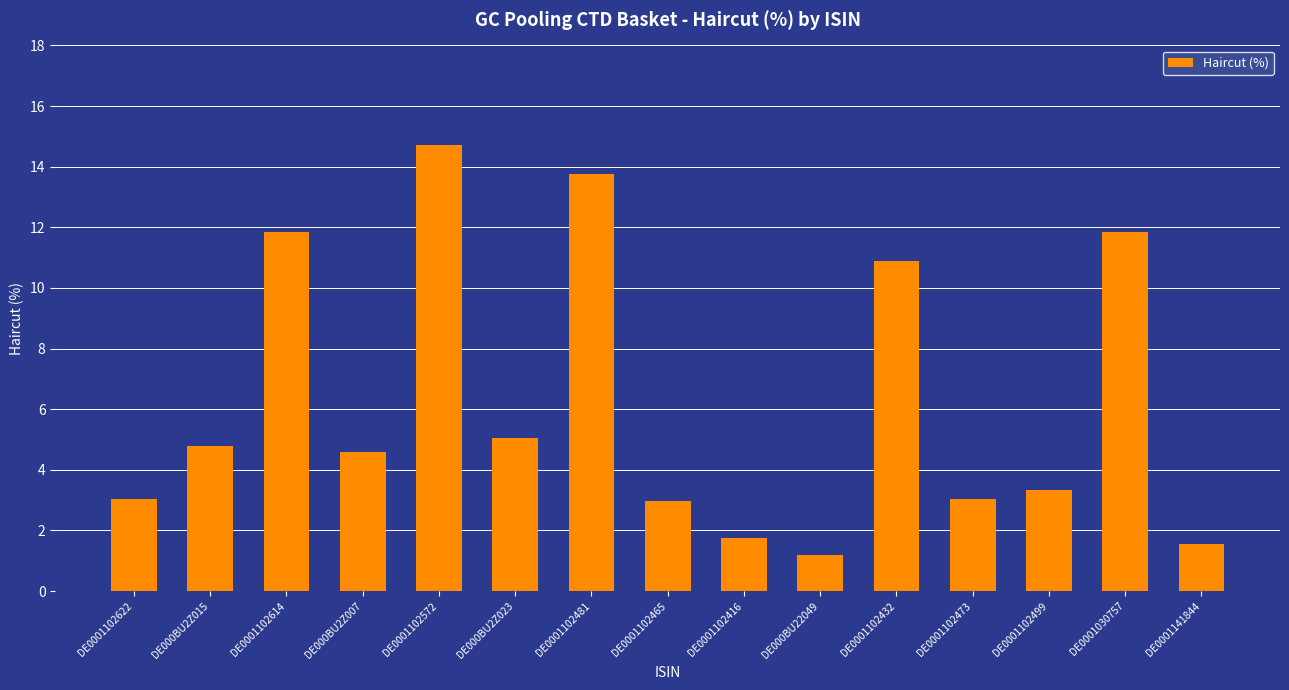

What is the value of the 14th bar from the left?

11.8